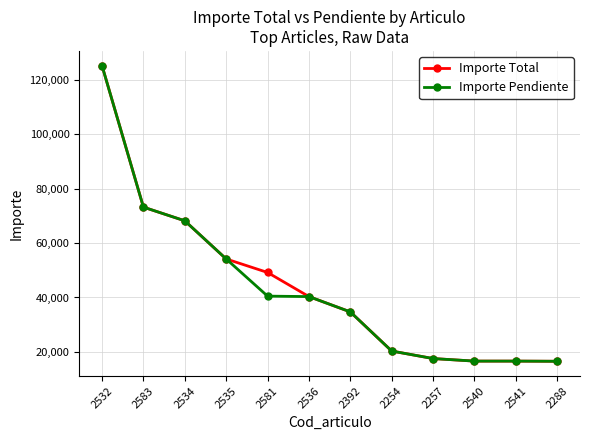

At which label does Importe Pendiente reach its peak?

2532